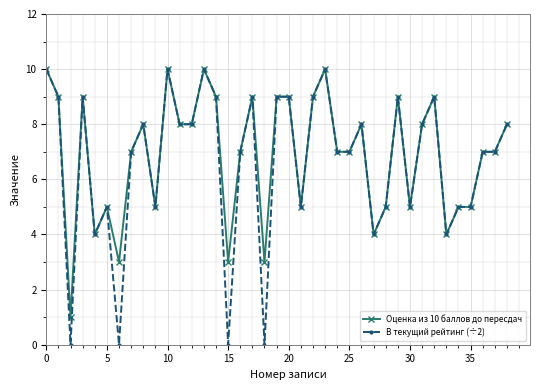

What is the value of the В текущий рейтинг (÷2) point at the 35th from the left?

5